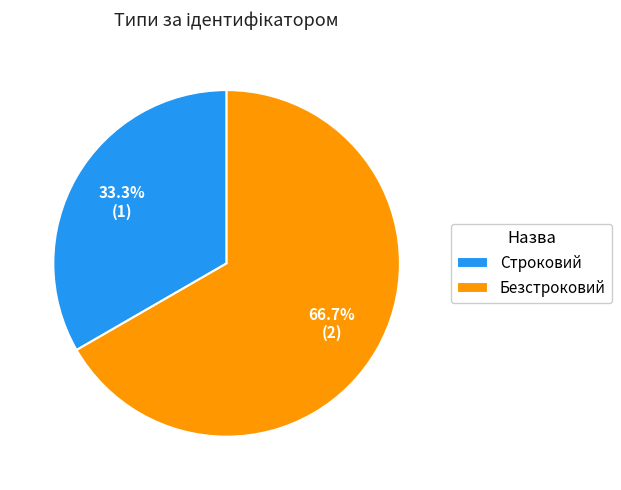

To the nearest percent, what portion does Строковий represent?

33%